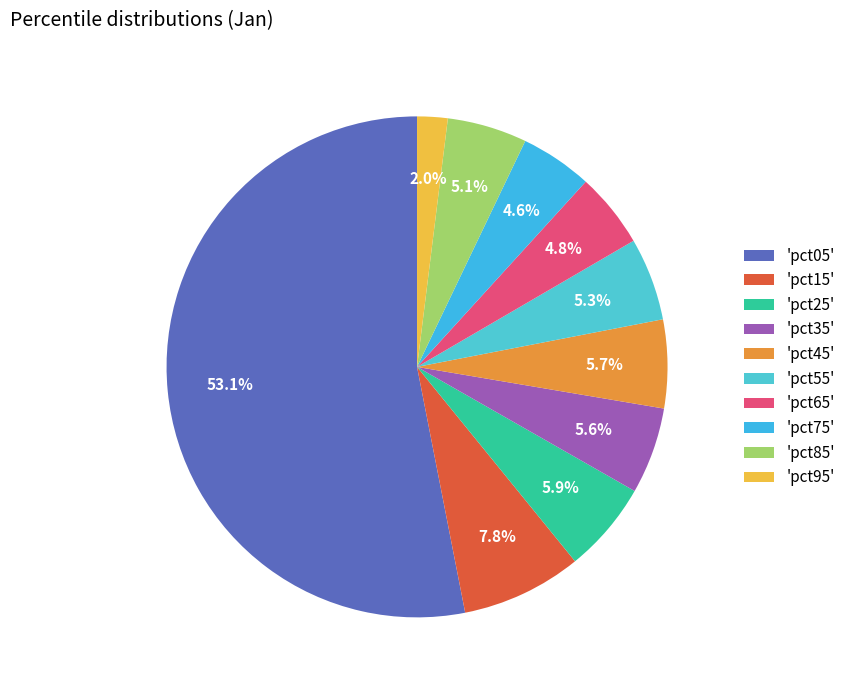

Which slice represents more than half of the pie?

'pct05'